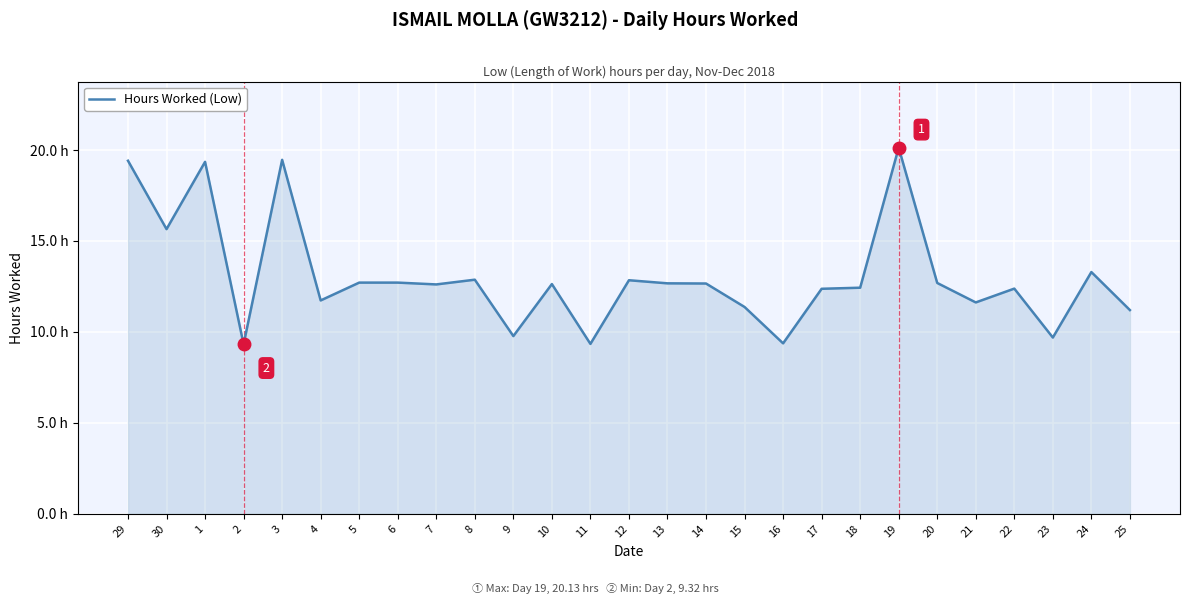

What is the difference between the values at 22 and 12?

0.5